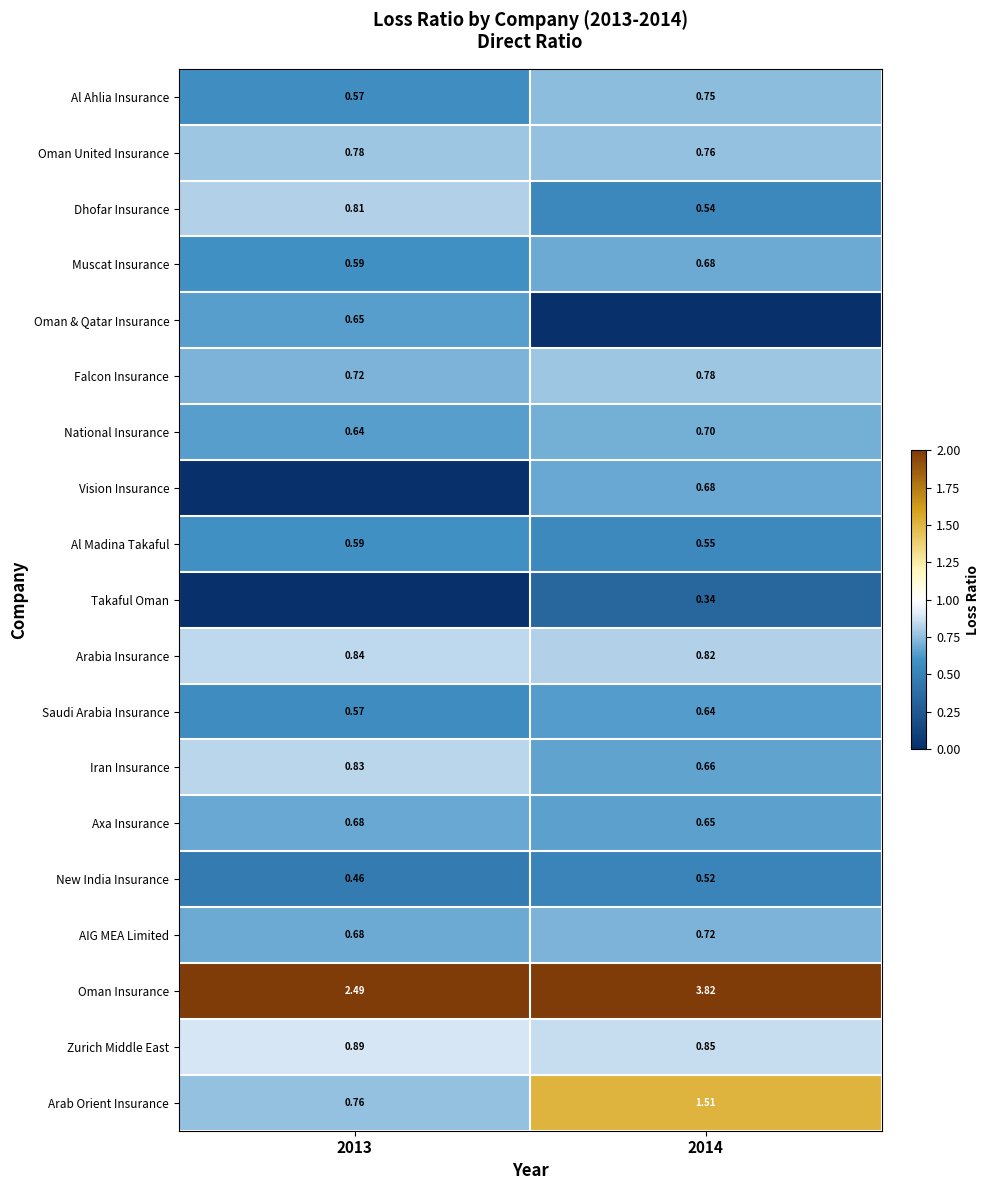

Is the value of AIG MEA Limited at 2014 greater than the value of Iran Insurance at 2013?

No